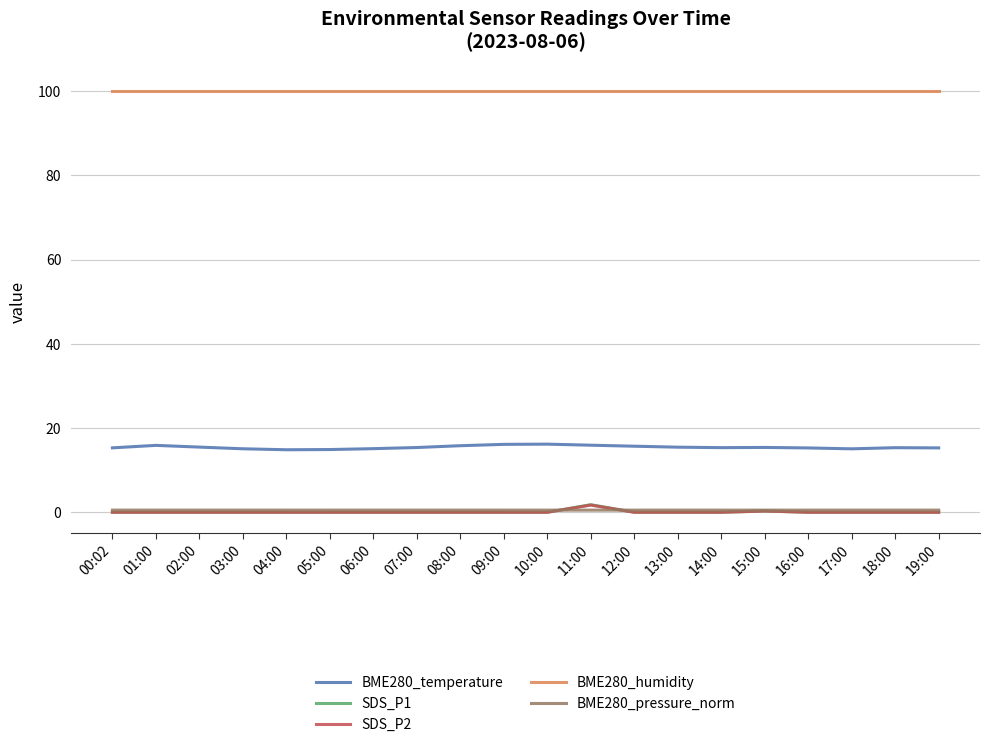

What is the maximum value shown in the chart?

100.0